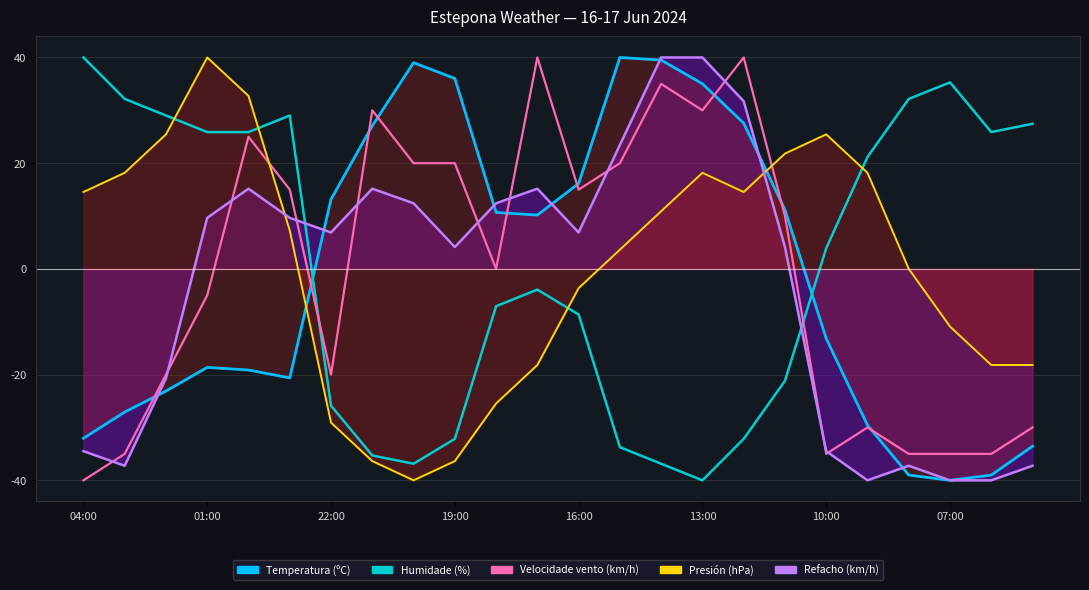

What is the value of the Velocidade vento (km/h) point at the 7th from the left?

-20.0